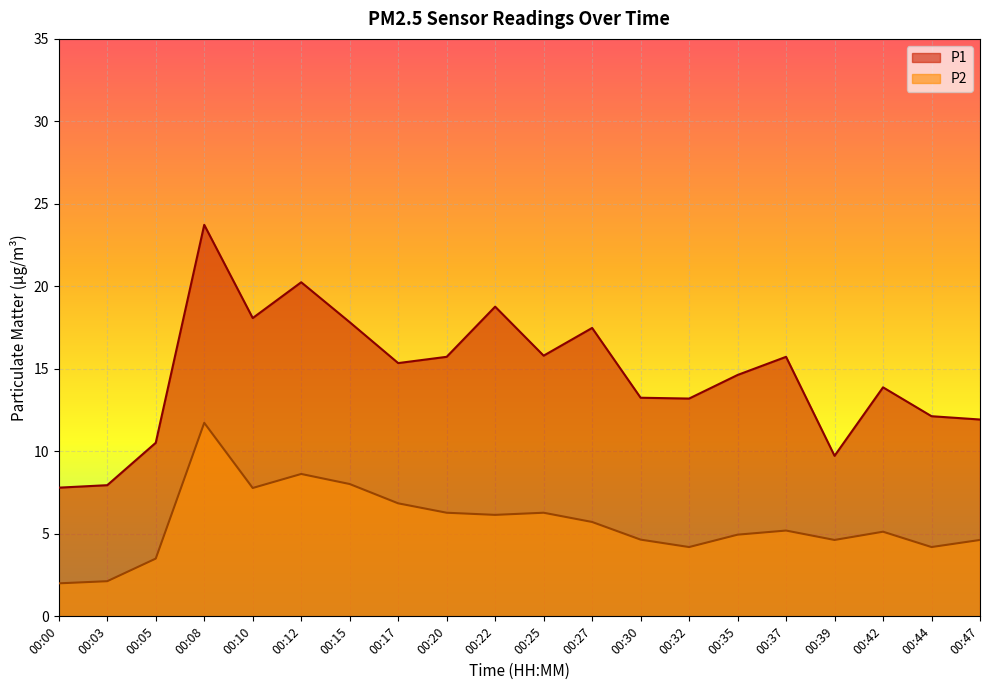

At 00:17, list the series in order from largest to smallest.

P1, P2